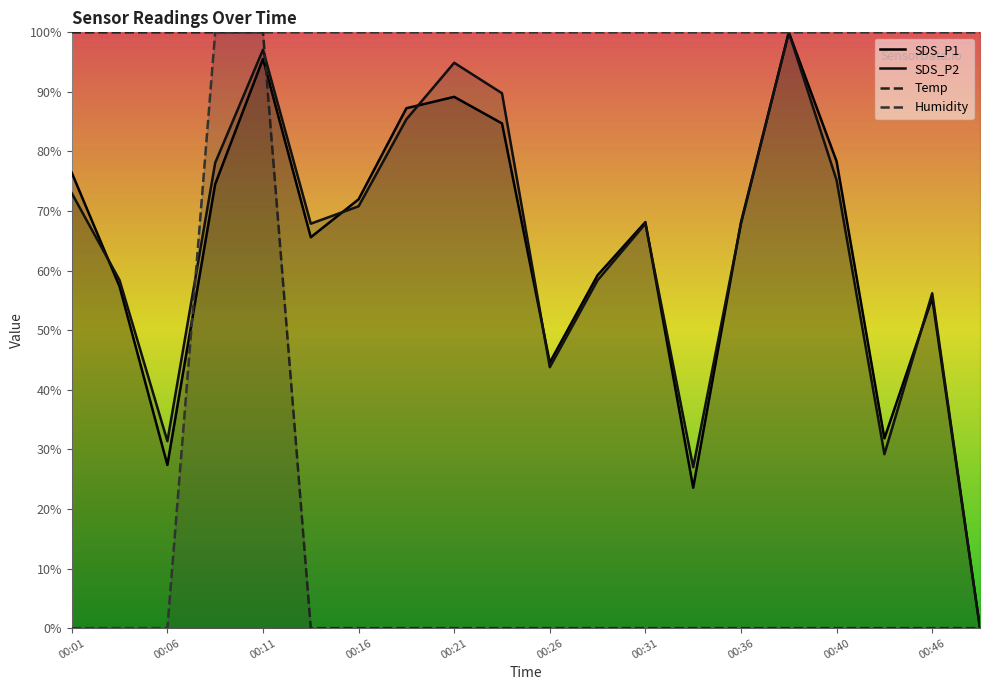

What are all the series names shown in the legend?

SDS_P1, SDS_P2, Temp, Humidity